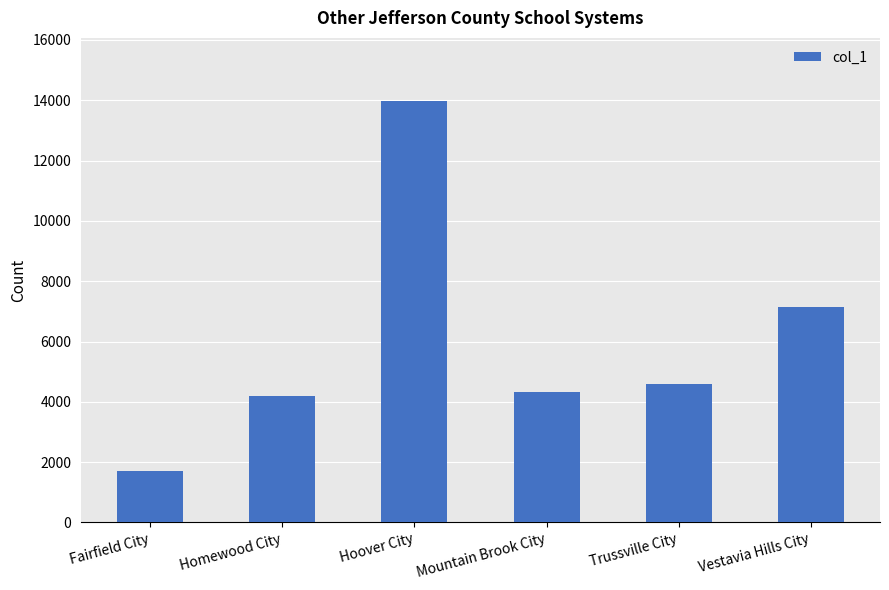

What is the average value?

5990